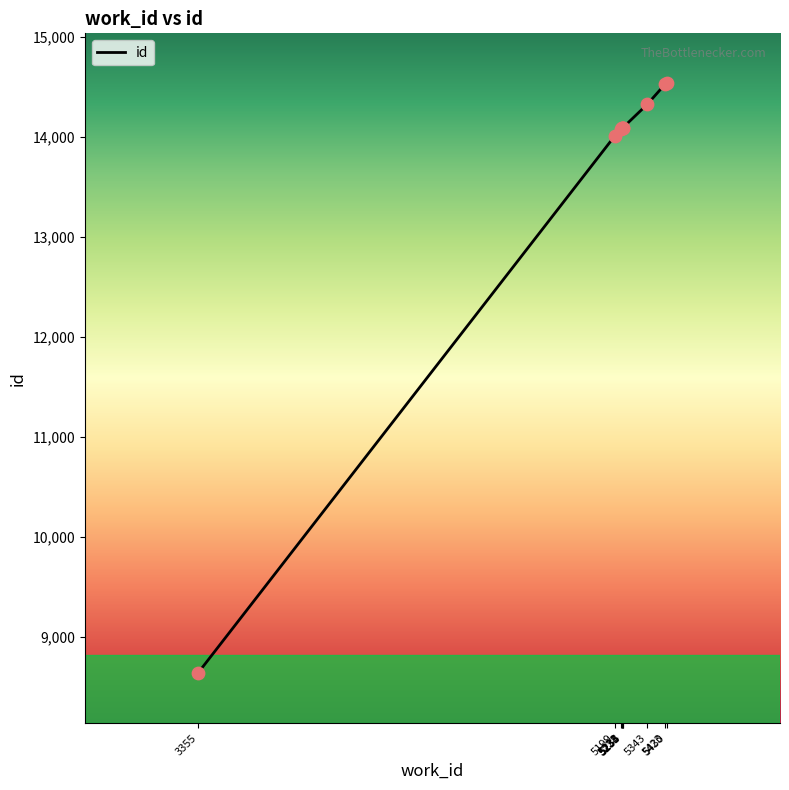

What is the change in value from 3355 to 5231?

+5446